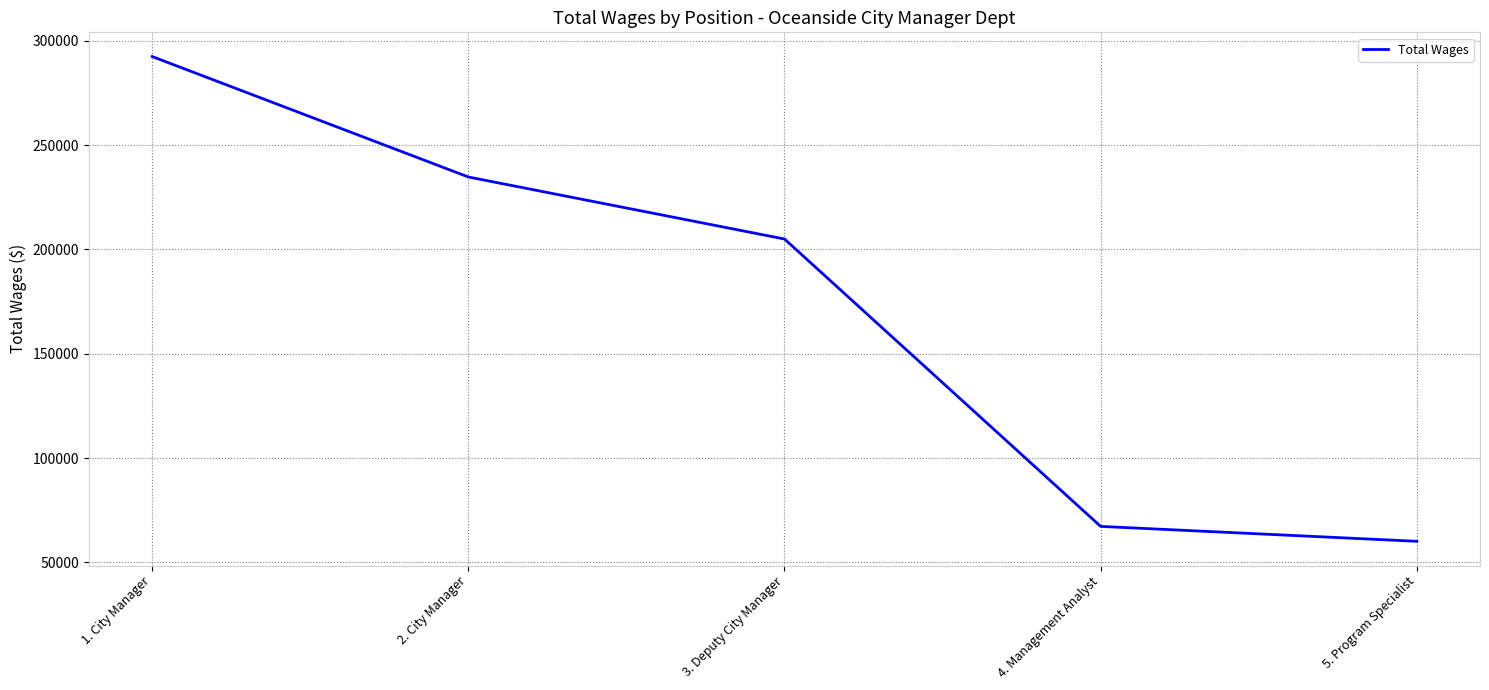

Does the chart have visible grid lines?

Yes